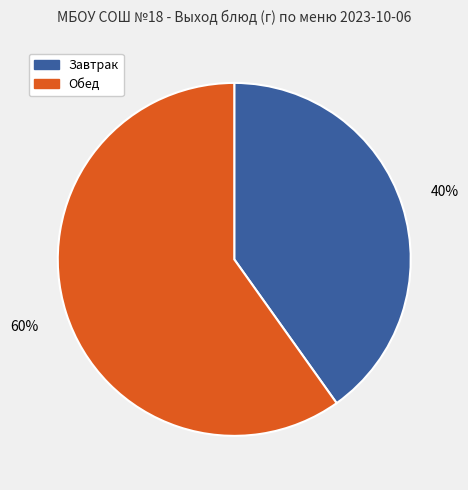

Does any single category account for the majority?

Yes